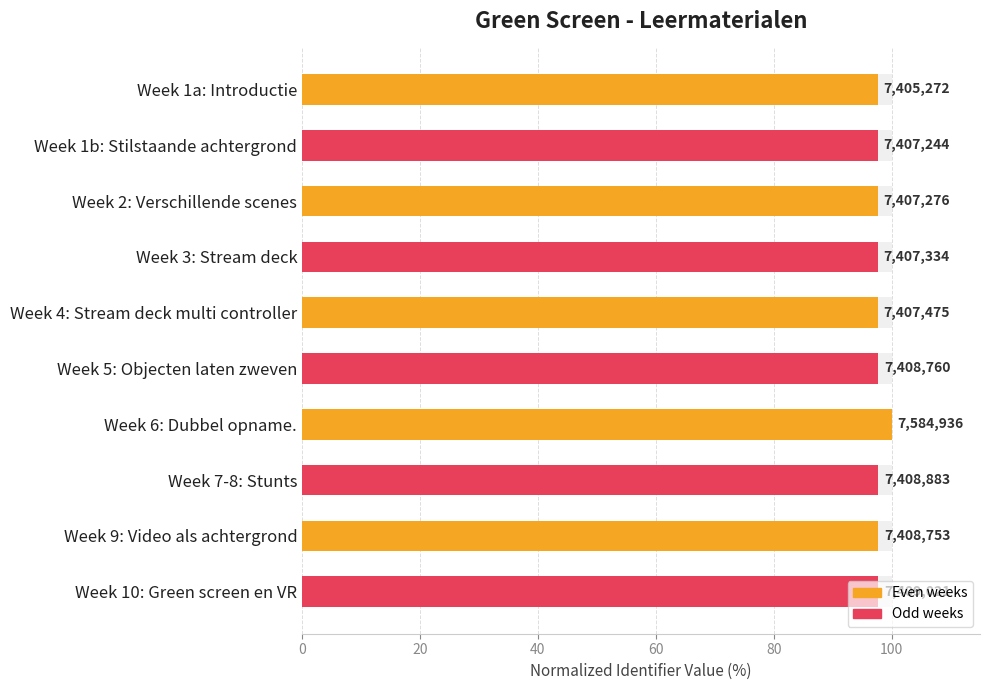

Is it true that the value at Week 10: Green screen en VR is 97.7?

True